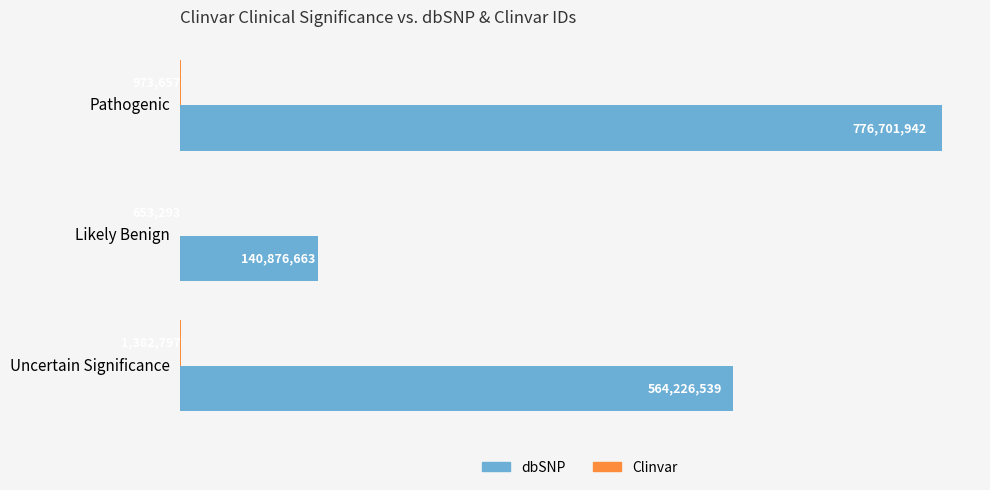

What is the greatest value displayed?

776701942